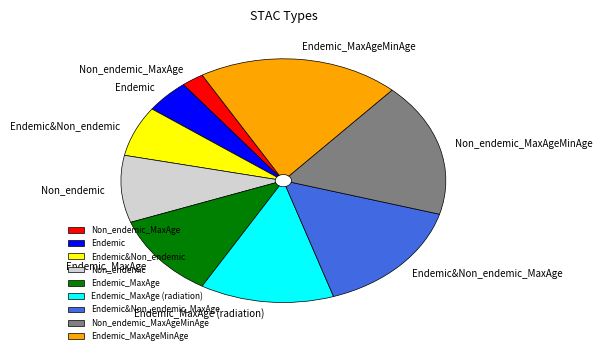

Which slice is the largest?

Endemic_MaxAgeMinAge